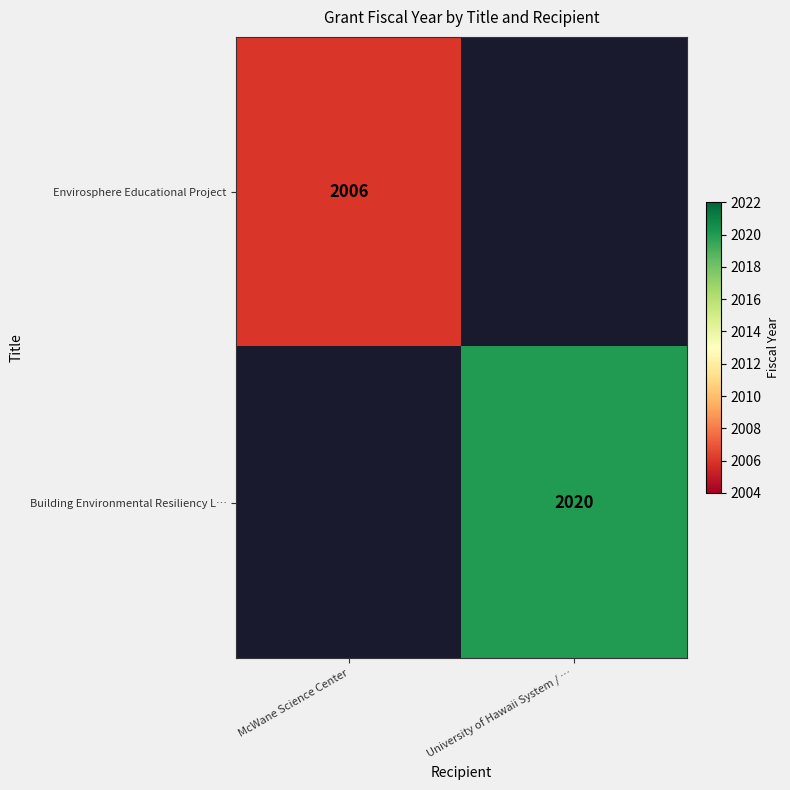

True or false: Envirosphere Educational Project has a value of 2006 at McWane Science Center.

True